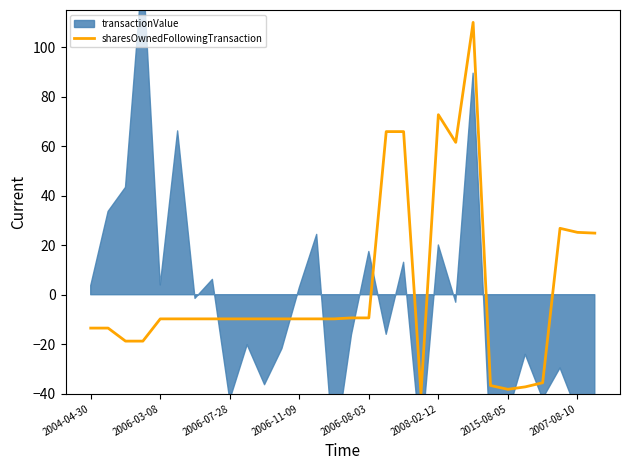

What is the highest value of the sharesOwnedFollowingTransaction series?

110.0